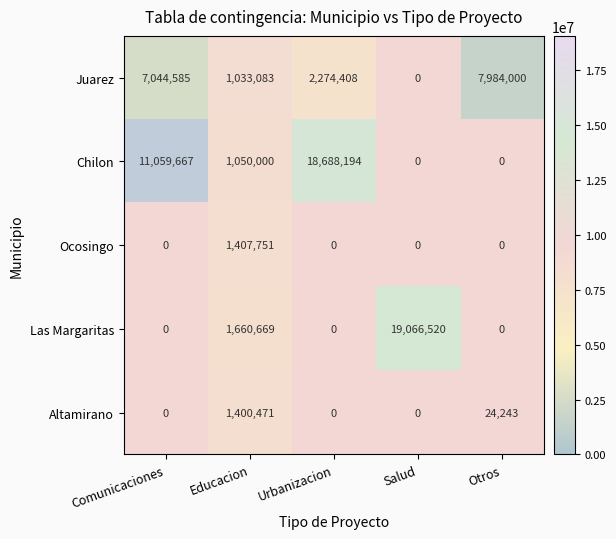

At which label does Juarez reach its minimum?

Salud